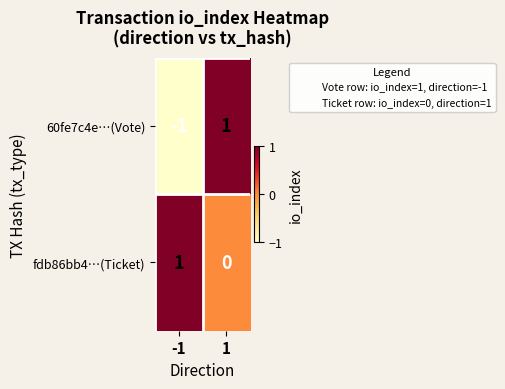

The value of fdb86bb4…(Ticket) at 1 is 0. True or false?

True